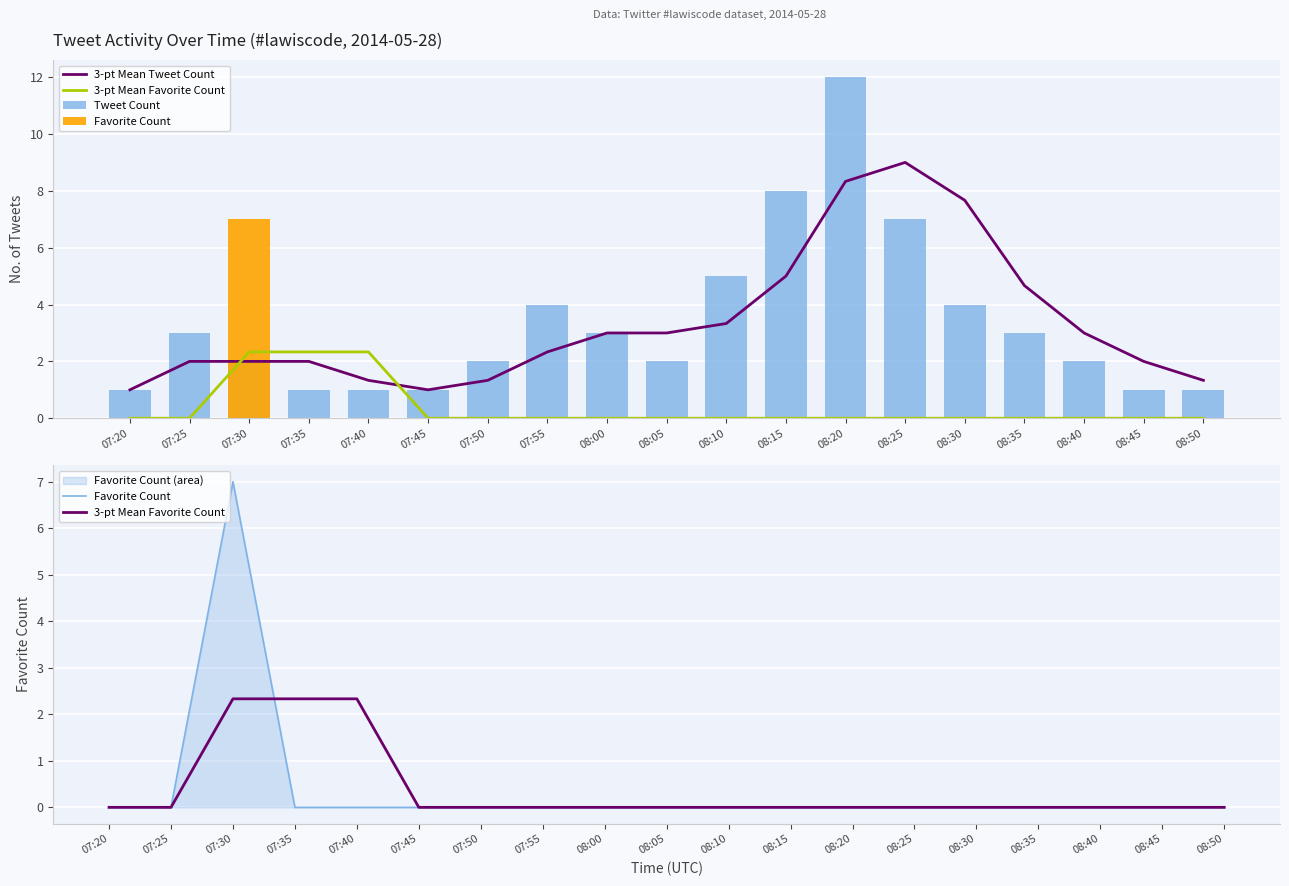

Which series changed the most between 07:50 and 08:15?

Tweet Count